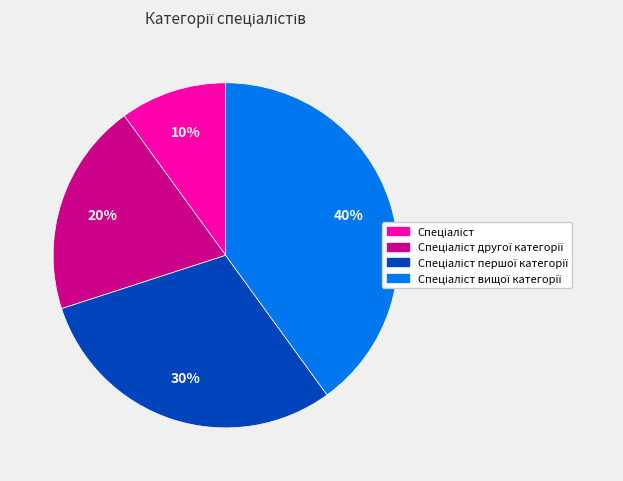

Is there a majority slice in this chart?

No